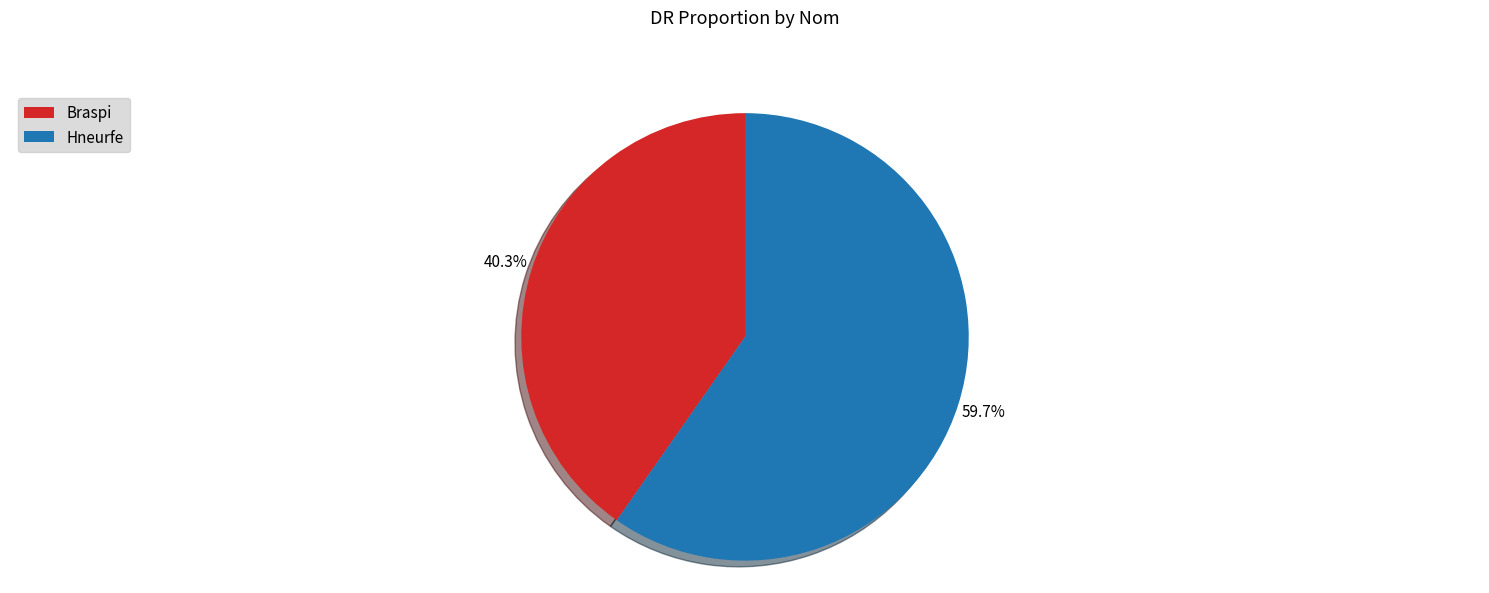

Which slice represents more than half of the pie?

Hneurfe